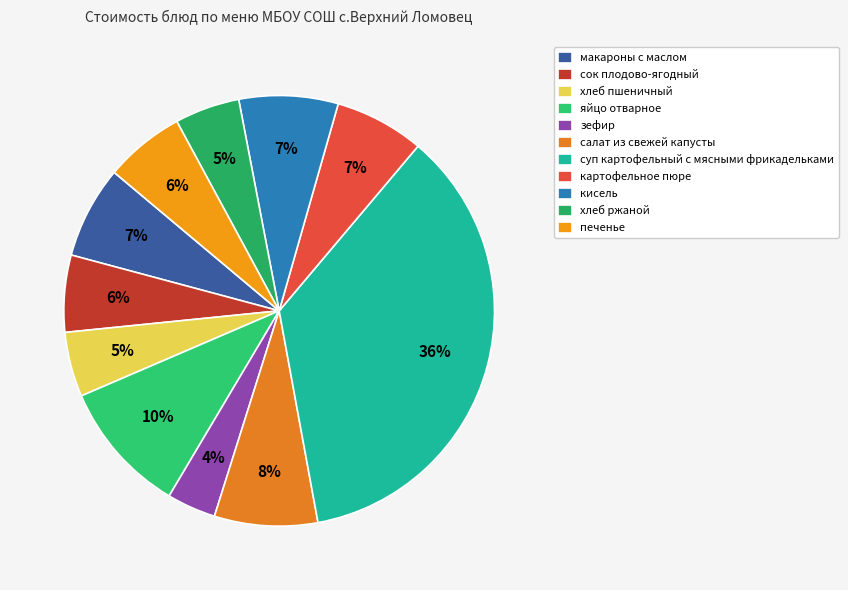

Is it true that макароны с маслом is 7% of the pie?

True